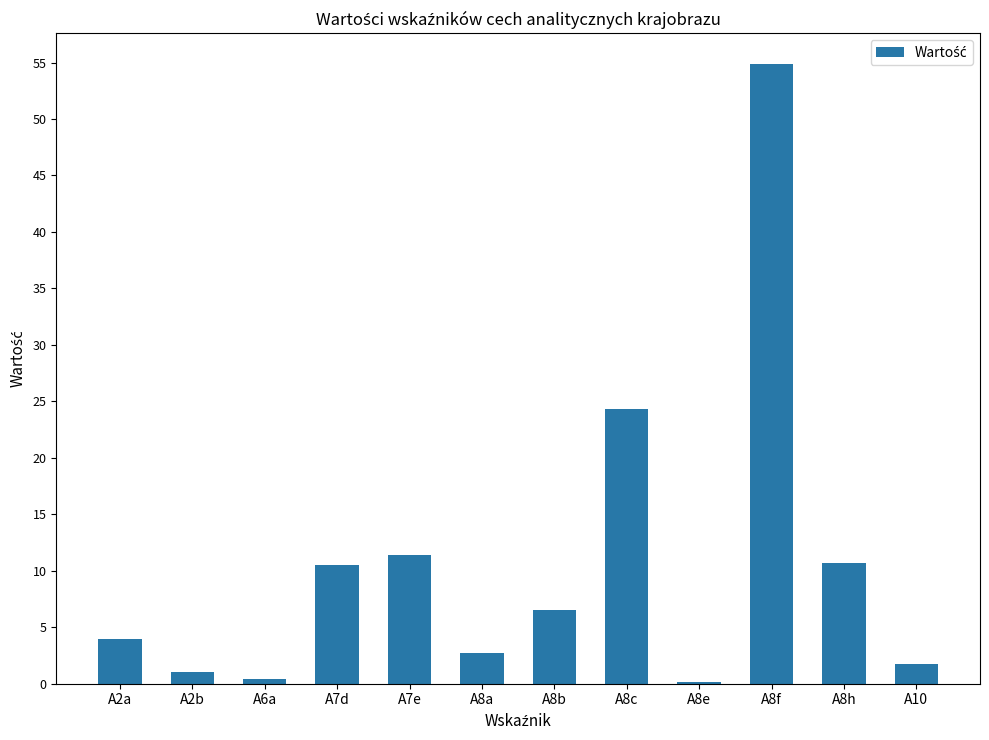

At which label does the data first exceed 6?

A7d